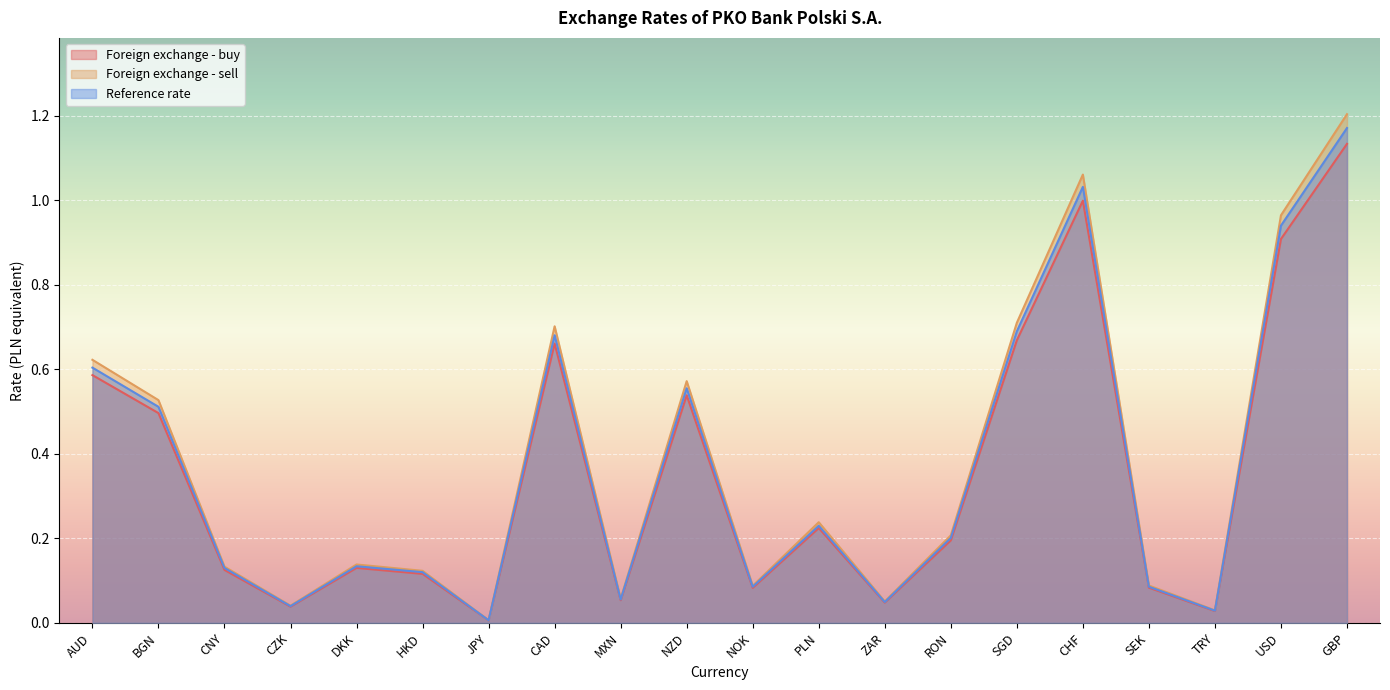

Where is the first local maximum for Reference rate?

DKK